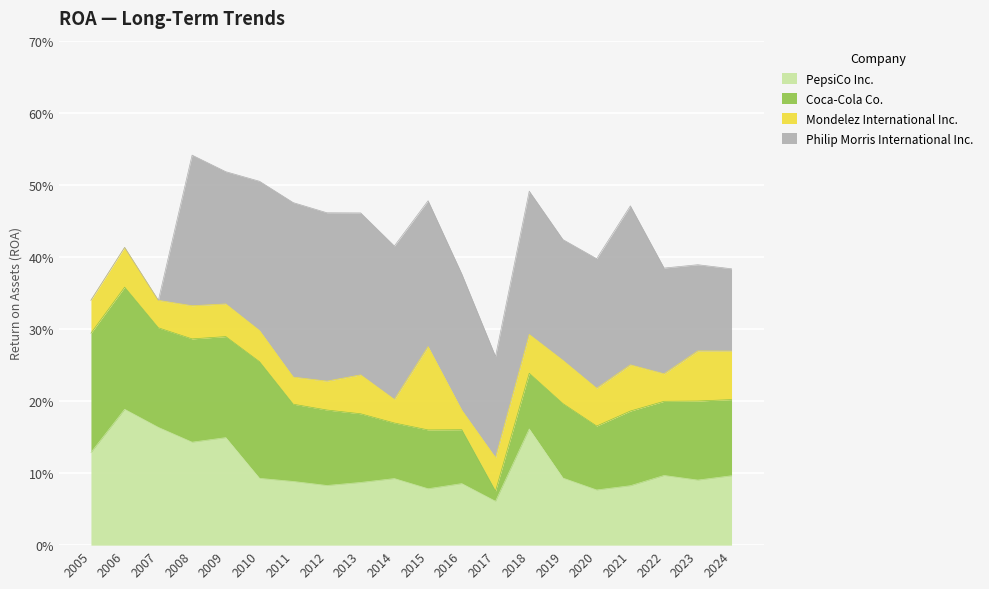

What are all the series names shown in the legend?

PepsiCo Inc., Coca-Cola Co., Mondelez International Inc., Philip Morris International Inc.